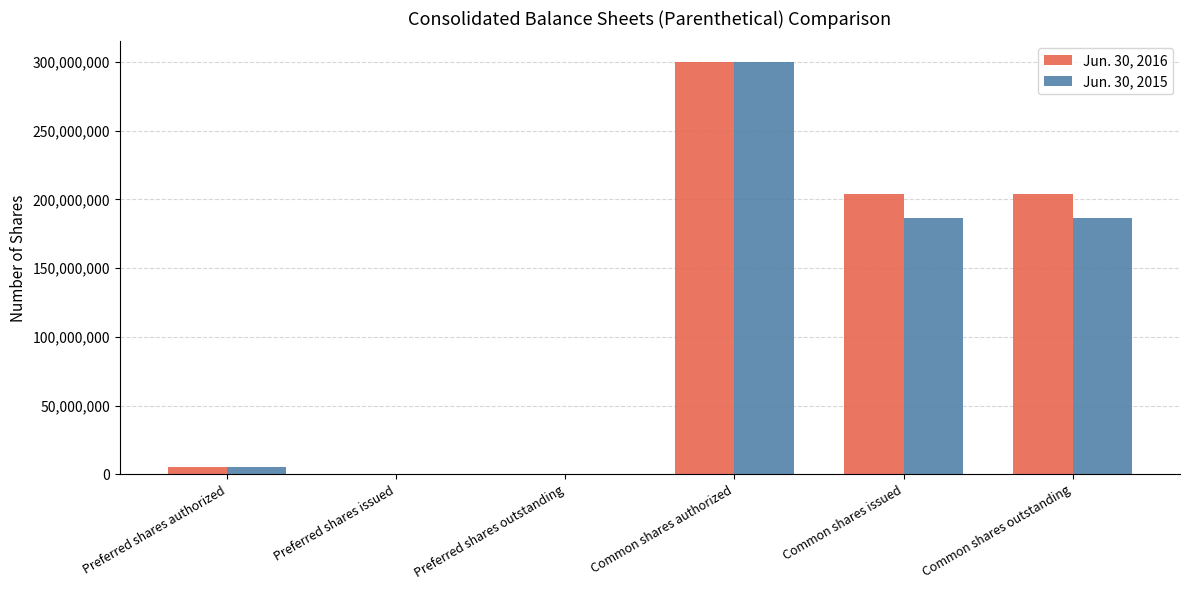

The value of Jun. 30, 2015 at Common shares outstanding is 186407814. True or false?

True